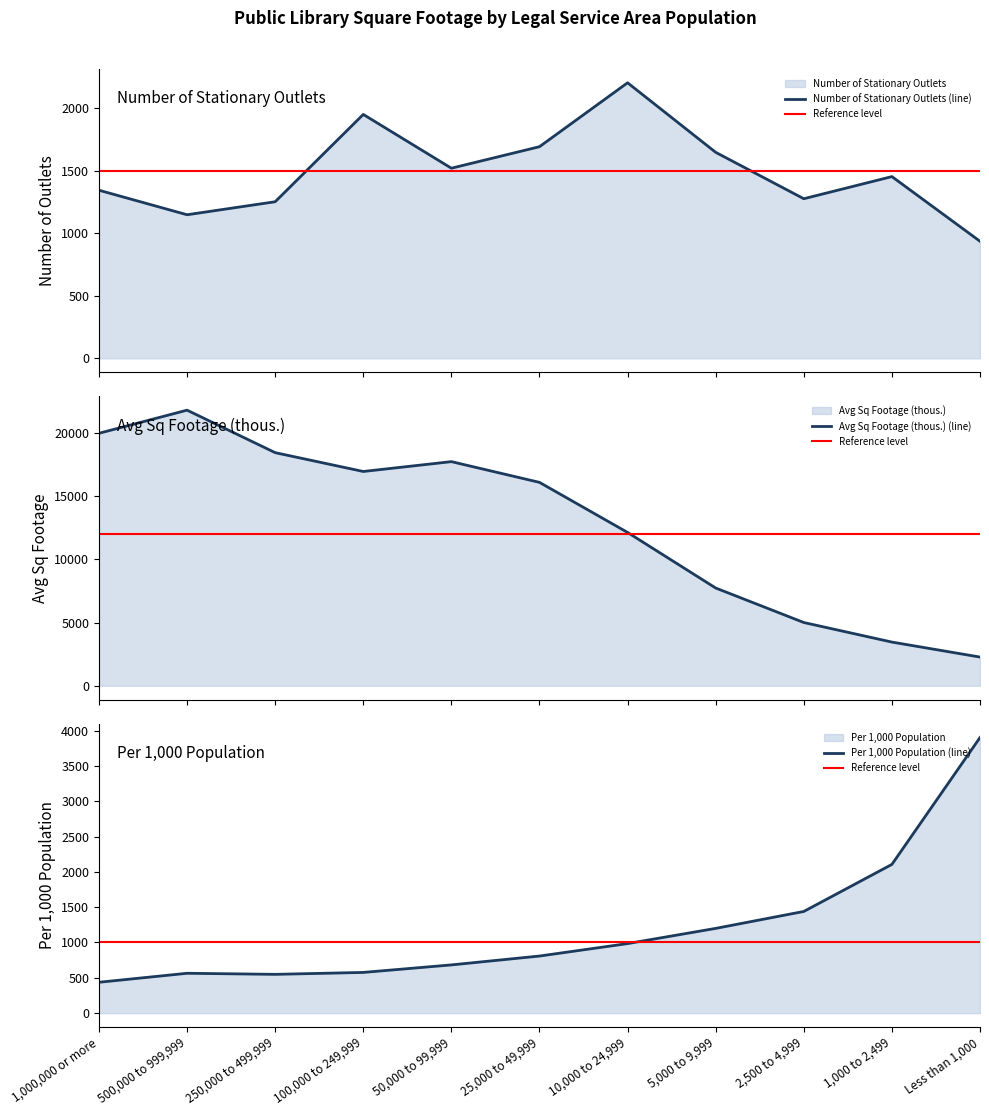

What is the label of the 10th point from the left?

1,000 to 2,499